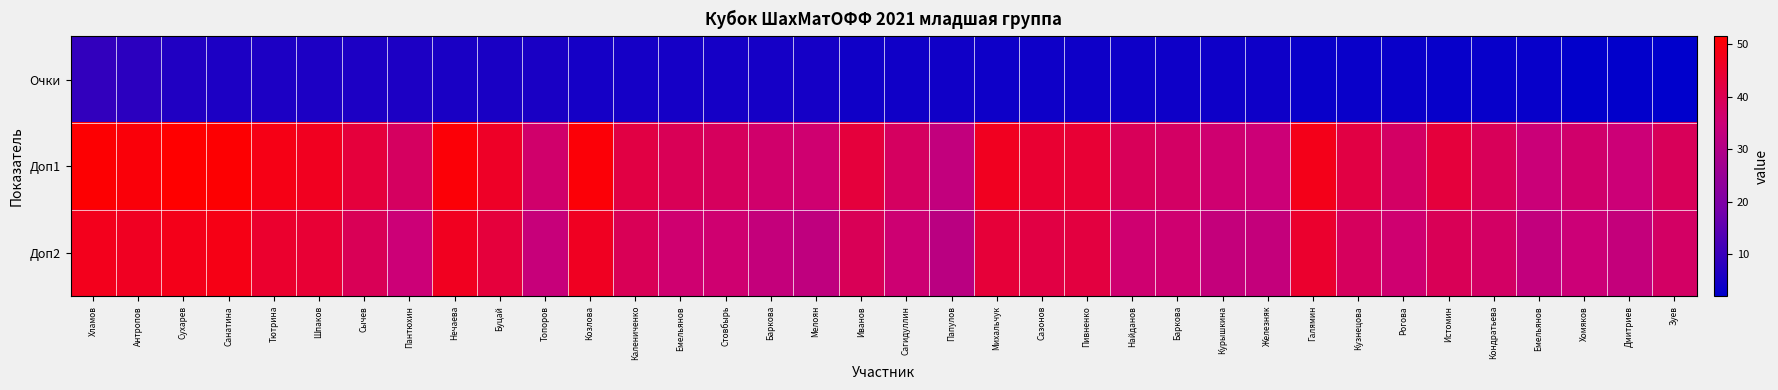

Reading left to right, extract all data points from this chart.

Очки: Хламов=9.0	Антропов=8.0	Сухарев=6.5	Санатина=6.0	Тютрина=6.0	Шпаков=6.0	Сычев=6.0	Пантюхин=6.0	Нечаева=5.5	Буцай=5.5	Топоров=5.5	Козлова=5.0	Калениченко=5.0	Емельянов=5.0	Стовбырь=5.0	Баркова=5.0	Мелоян=5.0	Иванов=4.5	Сагидуллин=4.5	Папулов=4.5	Михальчук=4.0	Сазонов=4.0	Пивненко=4.0	Найданов=4.0	Баркова=4.0	Курышкина=4.0	Железняк=4.0	Галямин=3.5	Кузнецова=3.5	Рогова=3.5	Истомин=3.0	Кондратьева=3.0	Емельянов=3.0	Хомяков=2.5	Дмитриев=2.5	Зуев=2.0
Доп1: Хламов=51.0	Антропов=50.0	Сухарев=51.5	Санатина=51.0	Тютрина=48.5	Шпаков=47.0	Сычев=43.0	Пантюхин=38.0	Нечаева=50.5	Буцай=46.0	Топоров=36.5	Козлова=50.5	Калениченко=42.0	Емельянов=39.5	Стовбырь=38.5	Баркова=36.5	Мелоян=36.0	Иванов=43.0	Сагидуллин=38.0	Папулов=33.0	Михальчук=47.0	Сазонов=44.5	Пивненко=44.0	Найданов=39.0	Баркова=37.5	Курышкина=36.0	Железняк=35.0	Галямин=48.0	Кузнецова=42.0	Рогова=37.5	Истомин=43.0	Кондратьева=39.0	Емельянов=34.5	Хомяков=36.5	Дмитриев=35.0	Зуев=39.0
Доп2: Хламов=47.5	Антропов=46.5	Сухарев=48.0	Санатина=48.5	Тютрина=45.0	Шпаков=44.0	Сычев=39.5	Пантюхин=35.0	Нечаева=47.0	Буцай=43.0	Топоров=34.0	Козлова=46.5	Калениченко=39.5	Емельянов=36.0	Стовбырь=36.0	Баркова=33.5	Мелоян=32.5	Иванов=39.5	Сагидуллин=35.5	Папулов=31.5	Михальчук=43.5	Сазонов=42.0	Пивненко=42.5	Найданов=36.0	Баркова=36.0	Курышкина=33.5	Железняк=33.5	Галямин=45.0	Кузнецова=38.5	Рогова=36.0	Истомин=39.5	Кондратьева=37.5	Емельянов=33.0	Хомяков=35.0	Дмитриев=33.5	Зуев=37.5